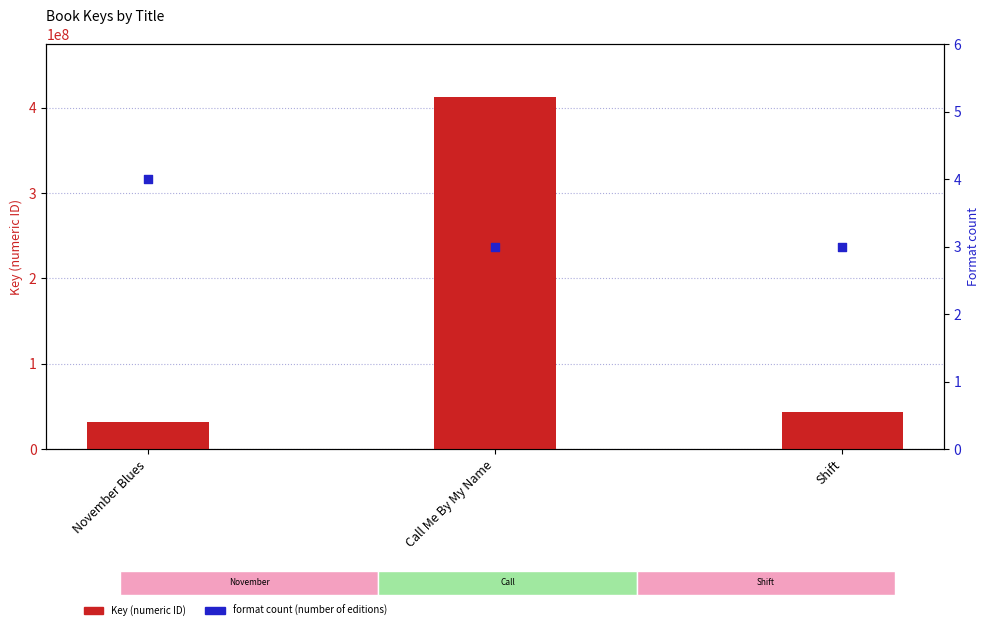

Which series contains the lowest Y value?

Format count